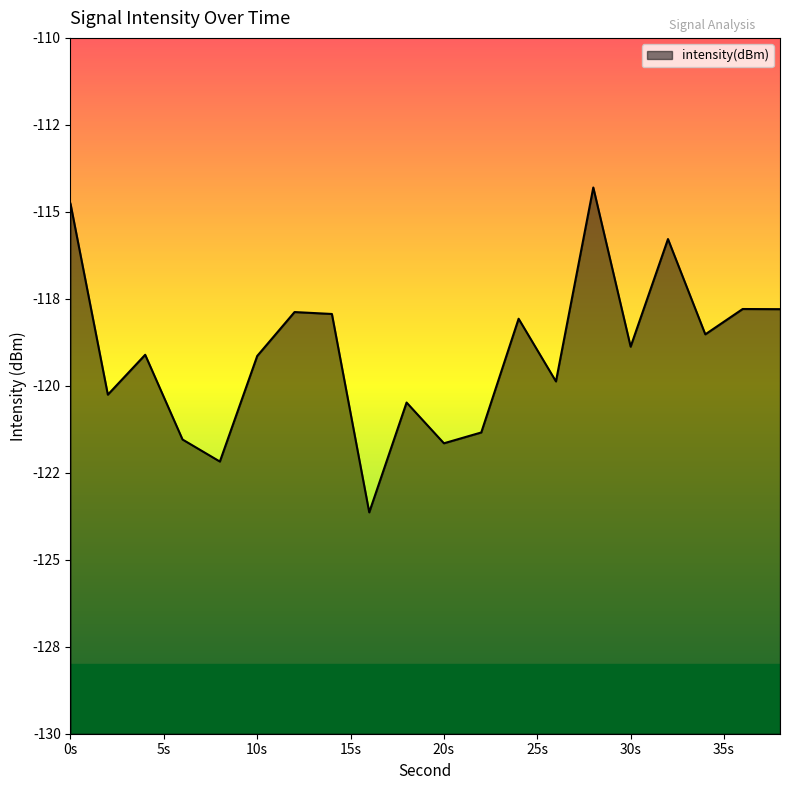

What is the sum of the values at 8 and 18?

-242.7